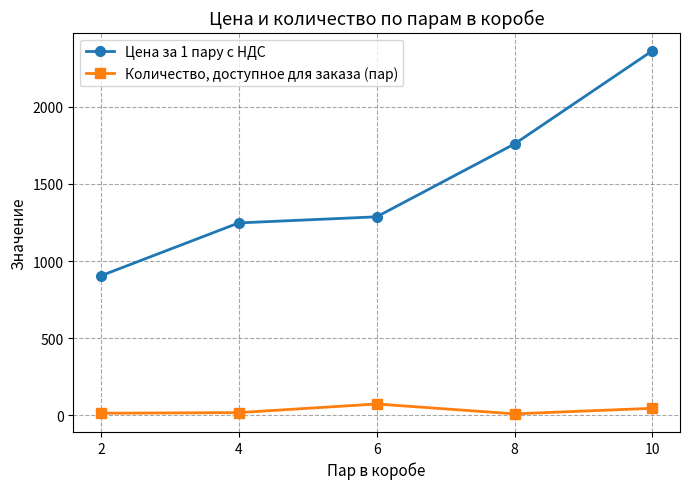

True or false: Цена за 1 пару с НДС and Количество, доступное для заказа (пар) intersect in this chart.

False